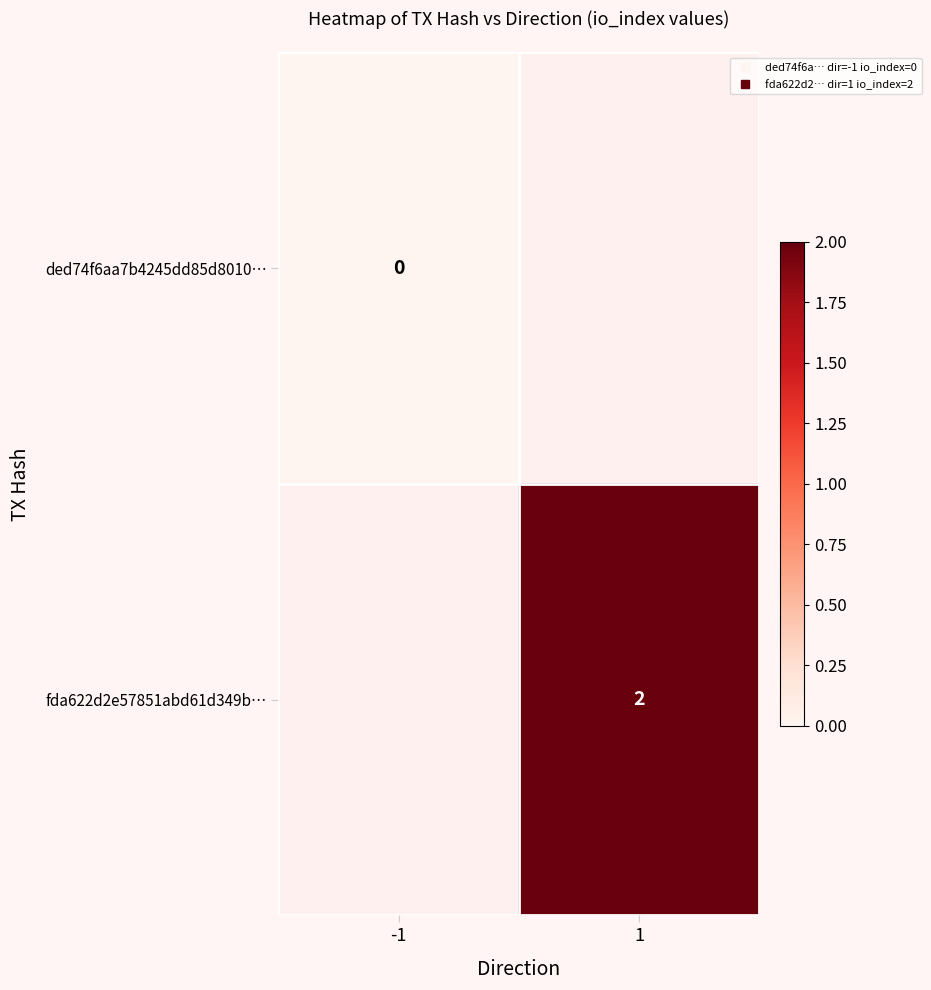

How many categories are shown in the chart?

2